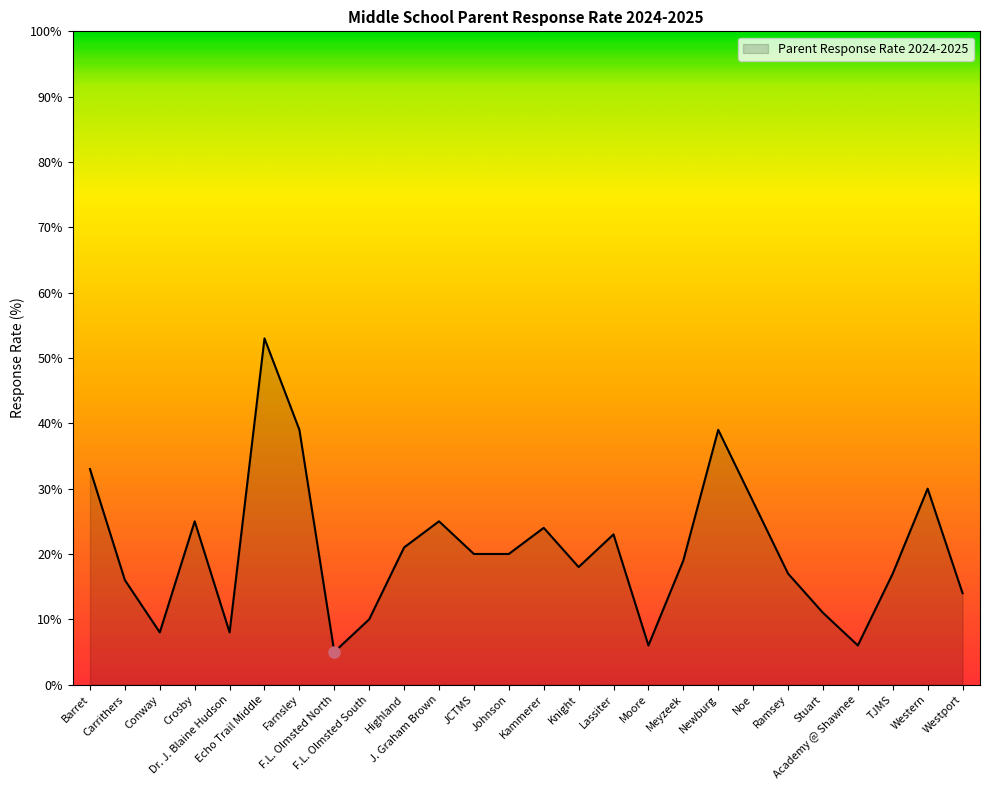

True or false: the data shows 26 at JCTMS.

False